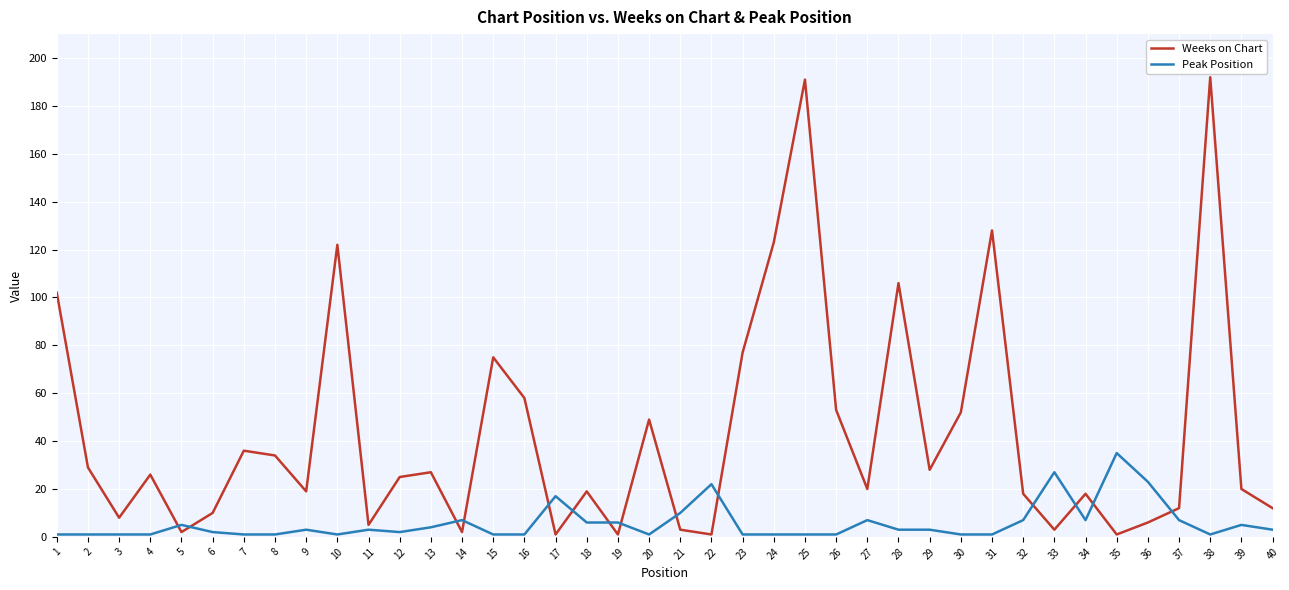

Reading left to right, list all the values displayed in this chart.

Weeks on Chart: 1=102	2=29	3=8	4=26	5=2	6=10	7=36	8=34	9=19	10=122	11=5	12=25	13=27	14=2	15=75	16=58	17=1	18=19	19=1	20=49	21=3	22=1	23=77	24=123	25=191	26=53	27=20	28=106	29=28	30=52	31=128	32=18	33=3	34=18	35=1	36=6	37=12	38=192	39=20	40=12
Peak Position: 1=1	2=1	3=1	4=1	5=5	6=2	7=1	8=1	9=3	10=1	11=3	12=2	13=4	14=7	15=1	16=1	17=17	18=6	19=6	20=1	21=10	22=22	23=1	24=1	25=1	26=1	27=7	28=3	29=3	30=1	31=1	32=7	33=27	34=7	35=35	36=23	37=7	38=1	39=5	40=3